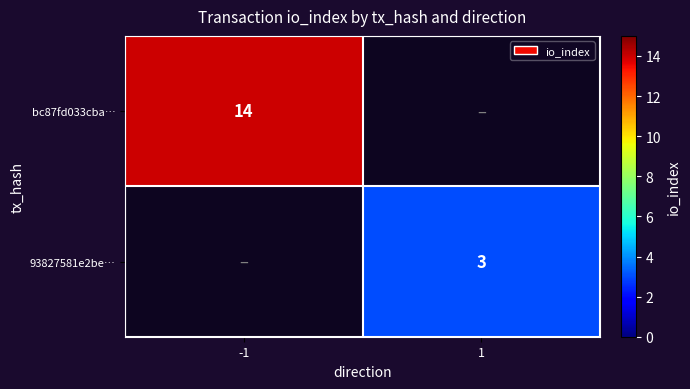

Is it true that bc87fd033cba… equals 14 at -1?

True